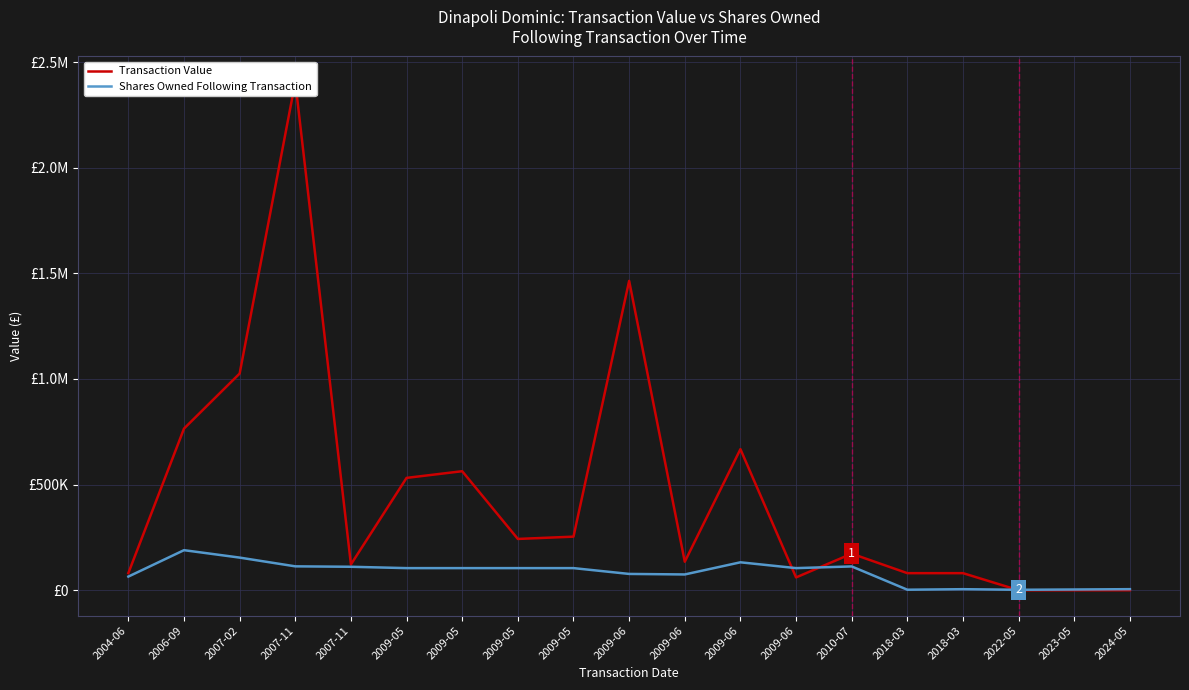

Rank the series by their average value, from highest to lowest.

Transaction Value, Shares Owned Following Transaction